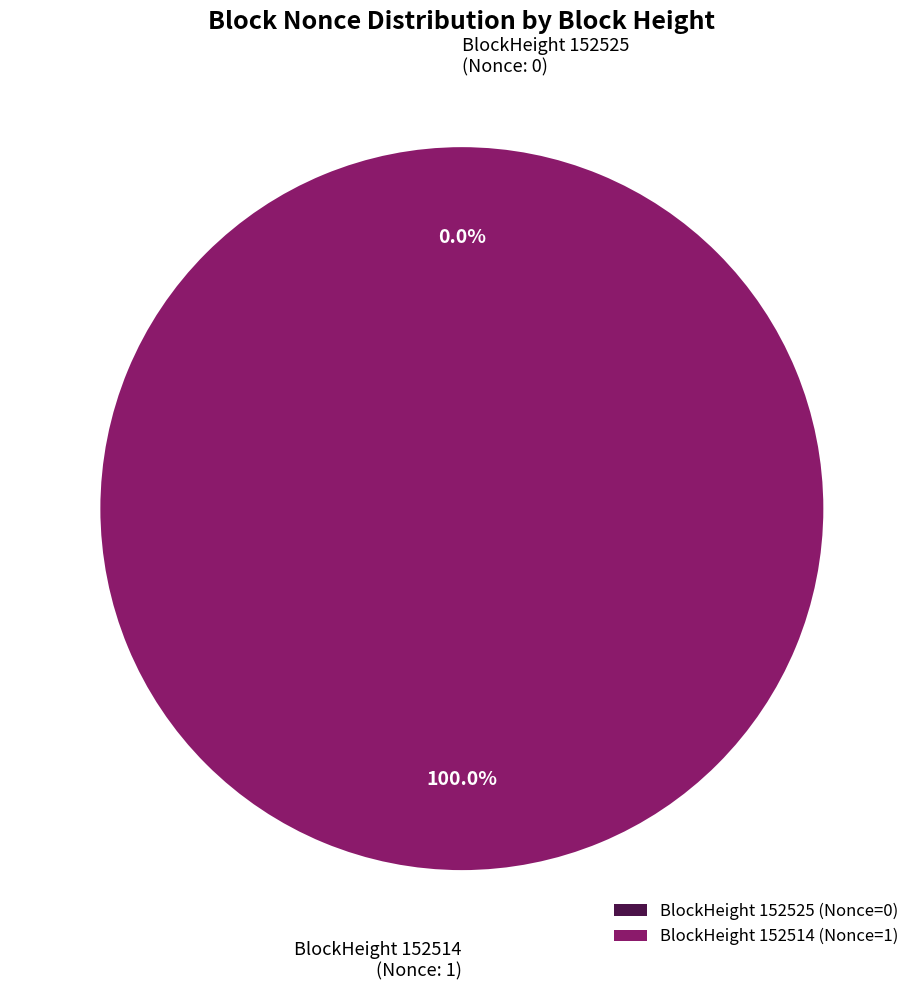

Does 152525 represent more than half of the total?

No